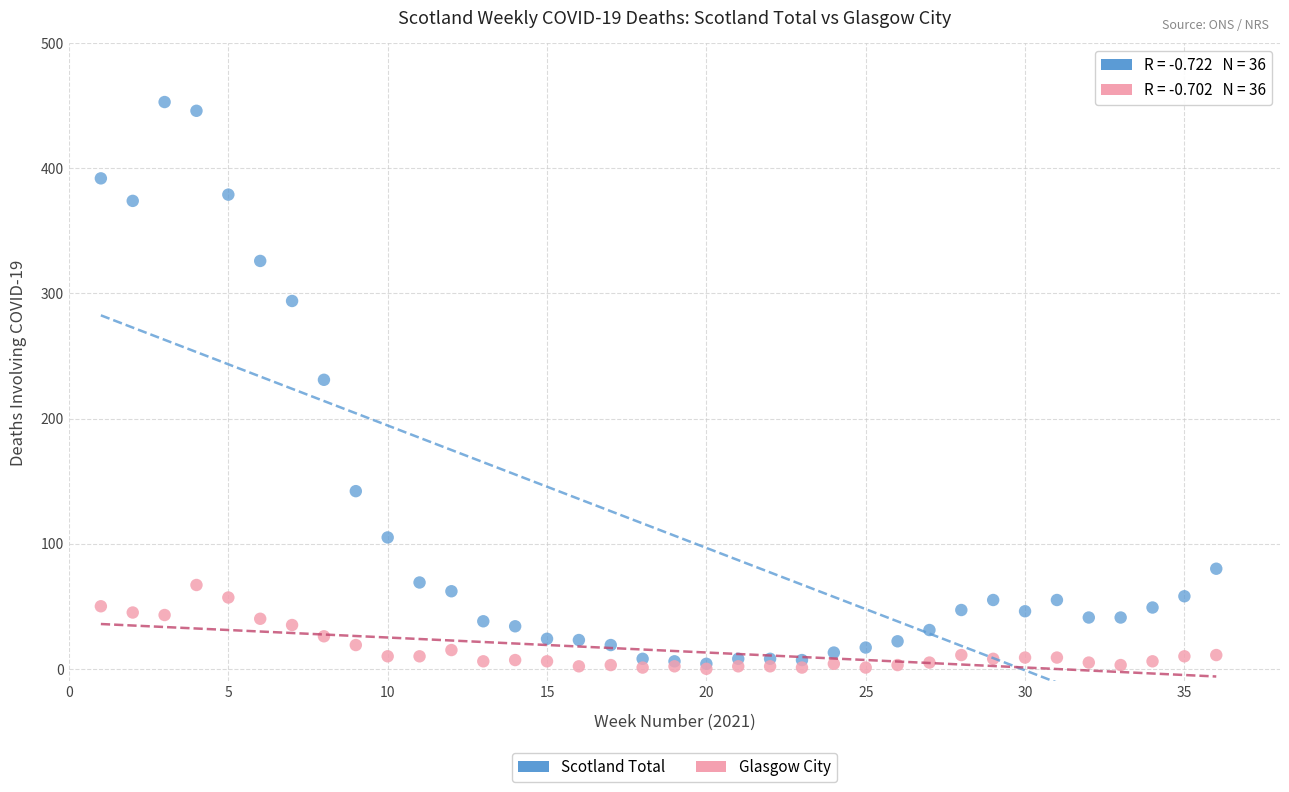

What are all the series names shown in the legend?

Scotland Total, Glasgow City